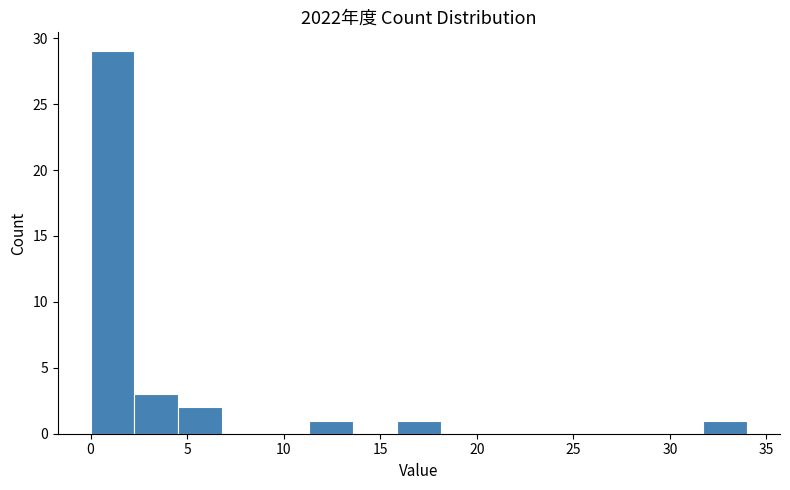

How tall is the bar that spans 4.5 to 7.0 on the x-axis? Neither the bar edges nor the heights are printed on the chart, so give them approximately, as read against the axes.

2